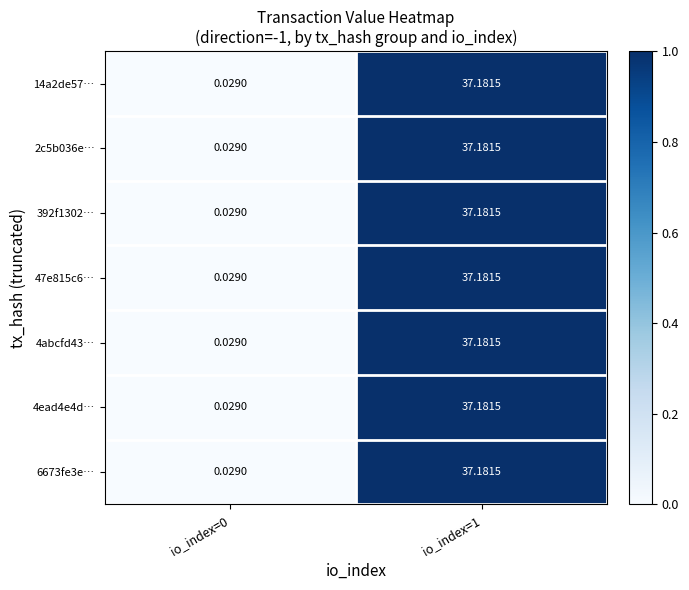

Is the value of 4ead4e4d… at io_index=0 greater than the value of 14a2de57… at io_index=1?

No